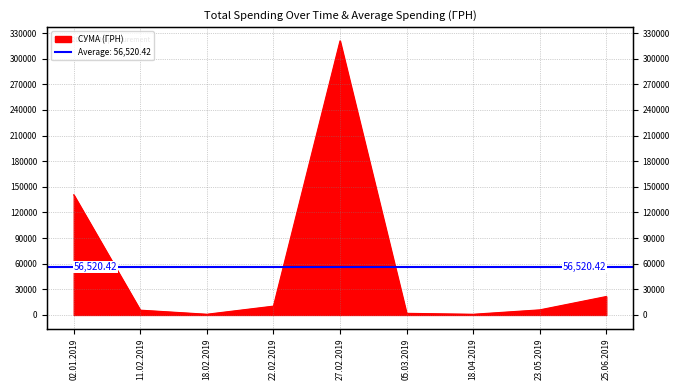

How many interior local valleys (lower than both neighbors) does the data have?

2